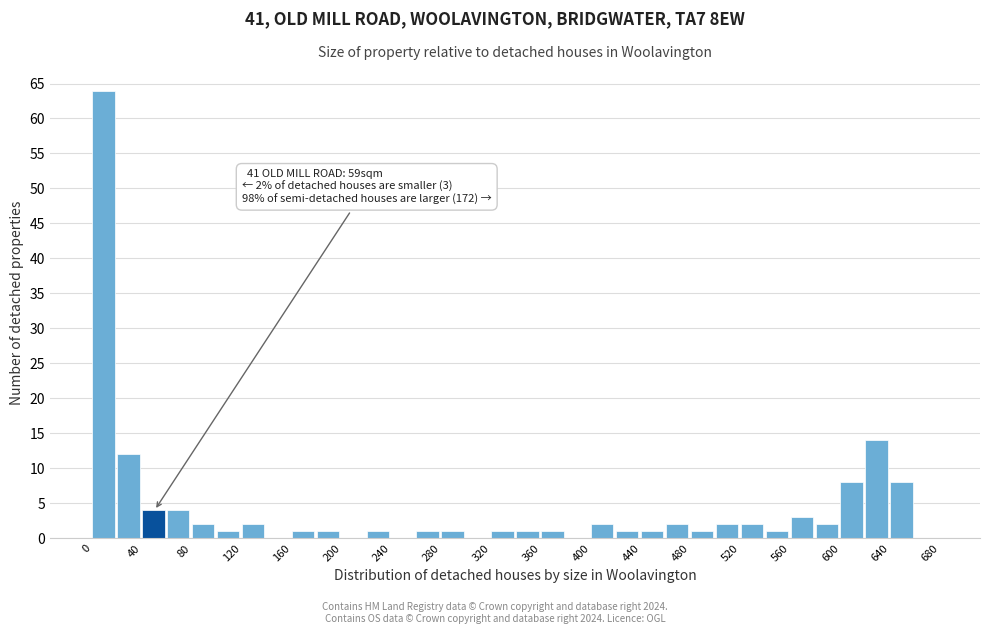

Which range on the x-axis has the tallest bar?

0 to 20